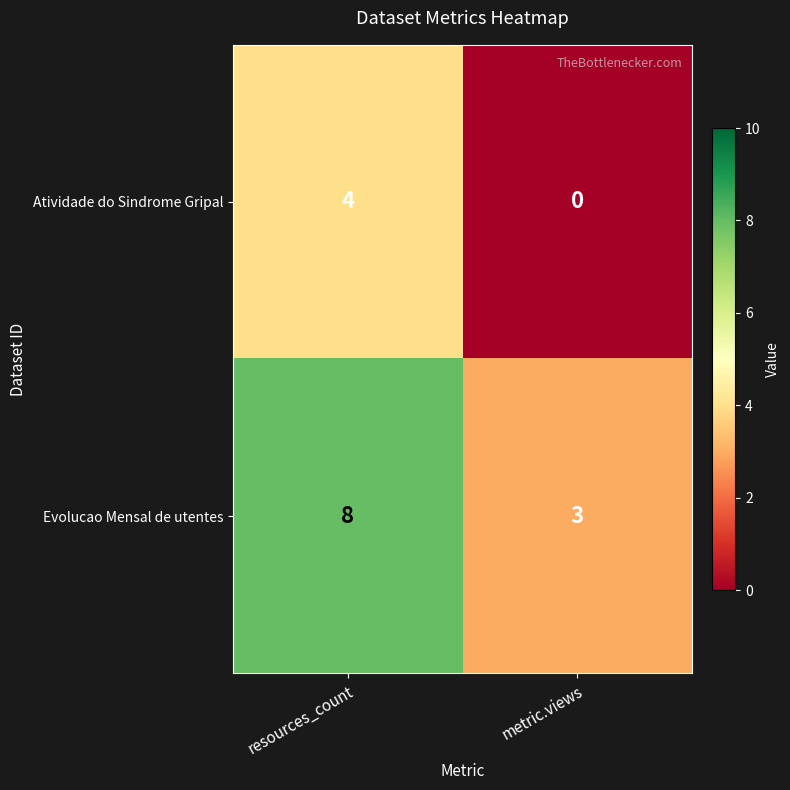

Rank the series by their maximum value, from lowest to highest.

Atividade do Sindrome Gripal, Evolucao Mensal de utentes